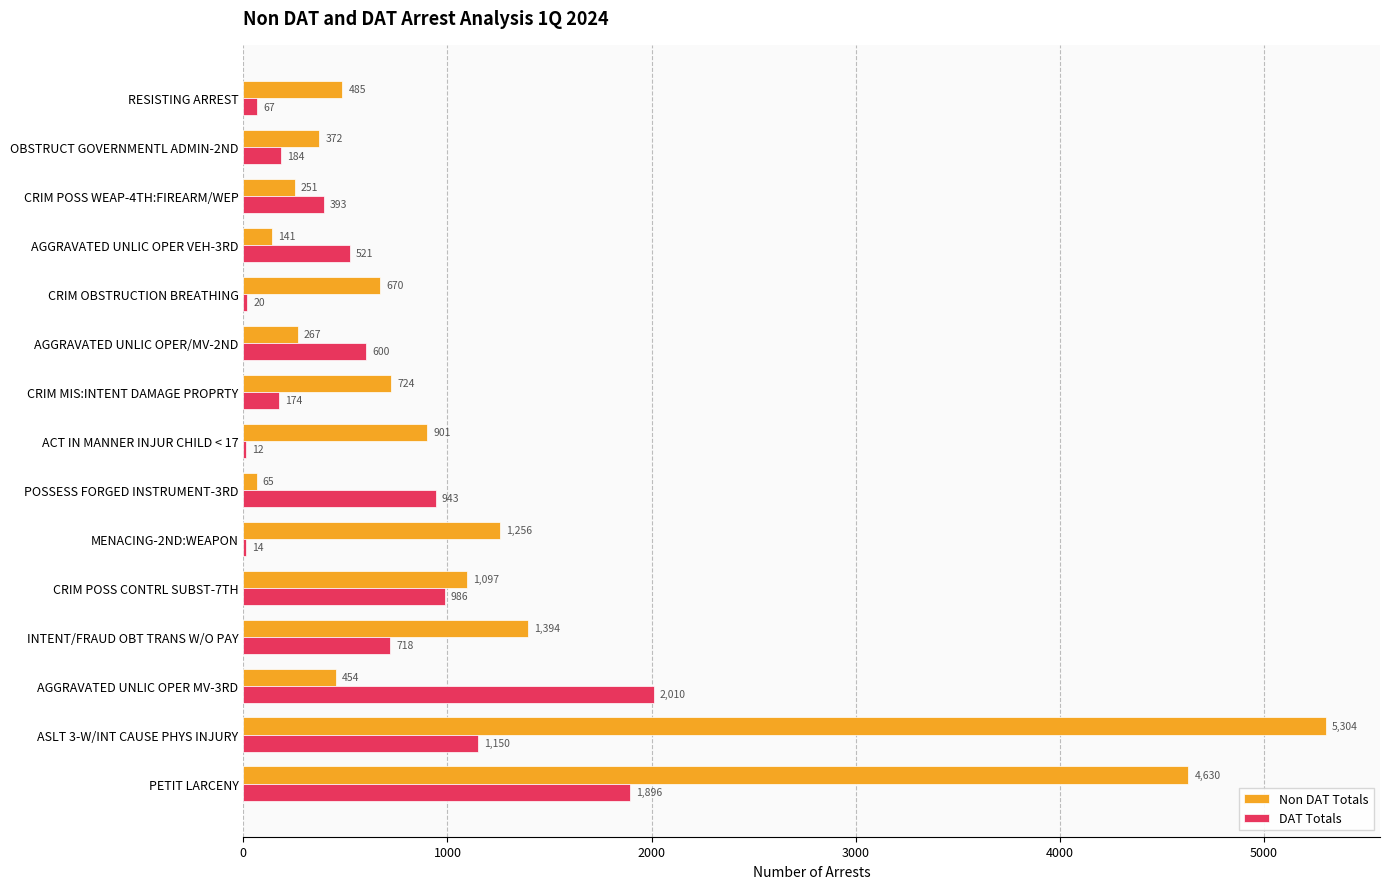

The Non DAT Totals series shows 1081 at CRIM OBSTRUCTION BREATHING. True or false?

False